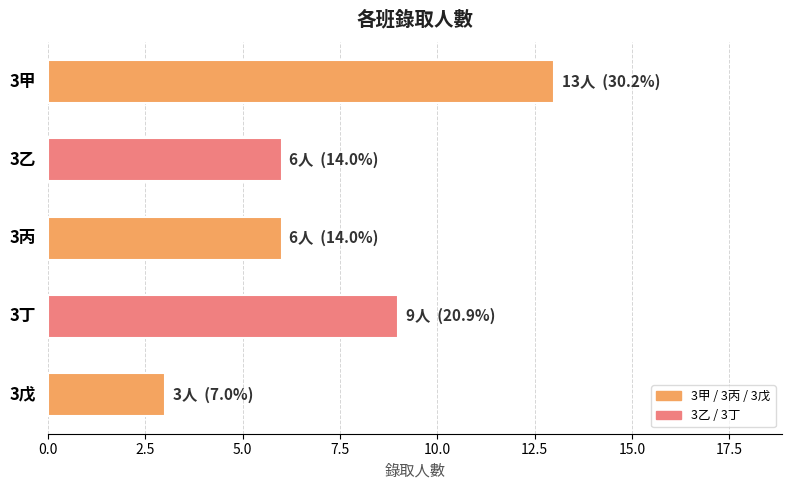

What is the greatest value displayed?

13